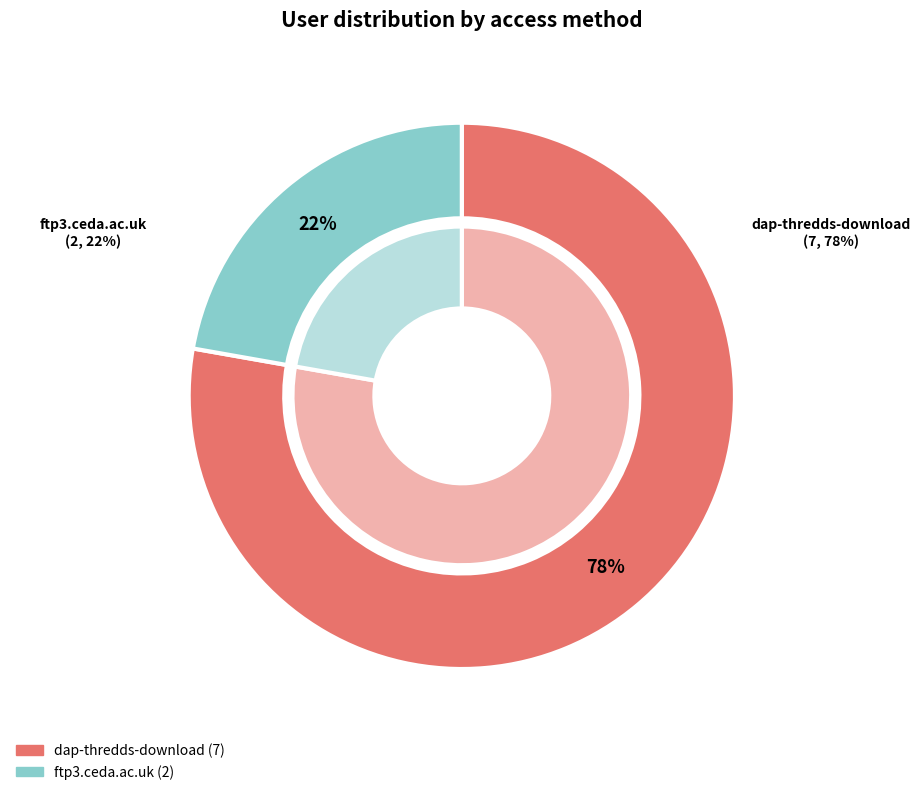

To the nearest percent, what is the combined percentage of dap-thredds-download and ftp3.ceda.ac.uk?

100%